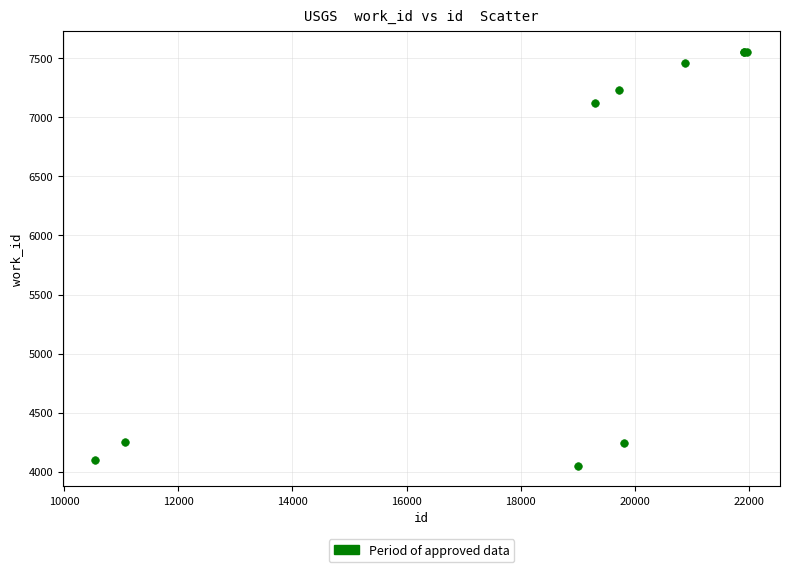

What Y value in the scatter plot is closest to 5801?

7124